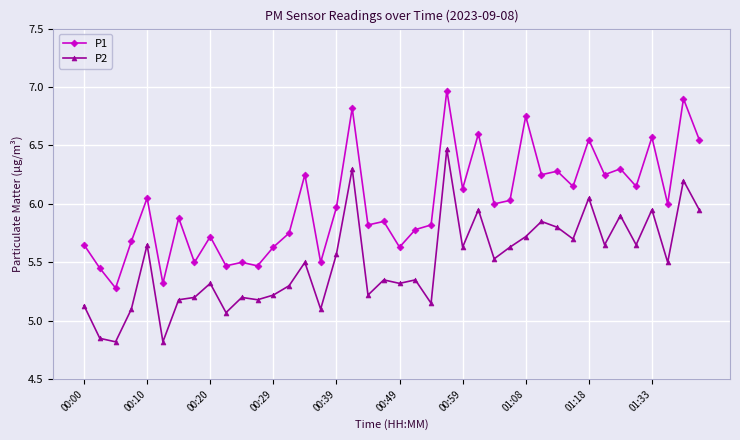

List the series in order of their peak value, highest first.

P1, P2